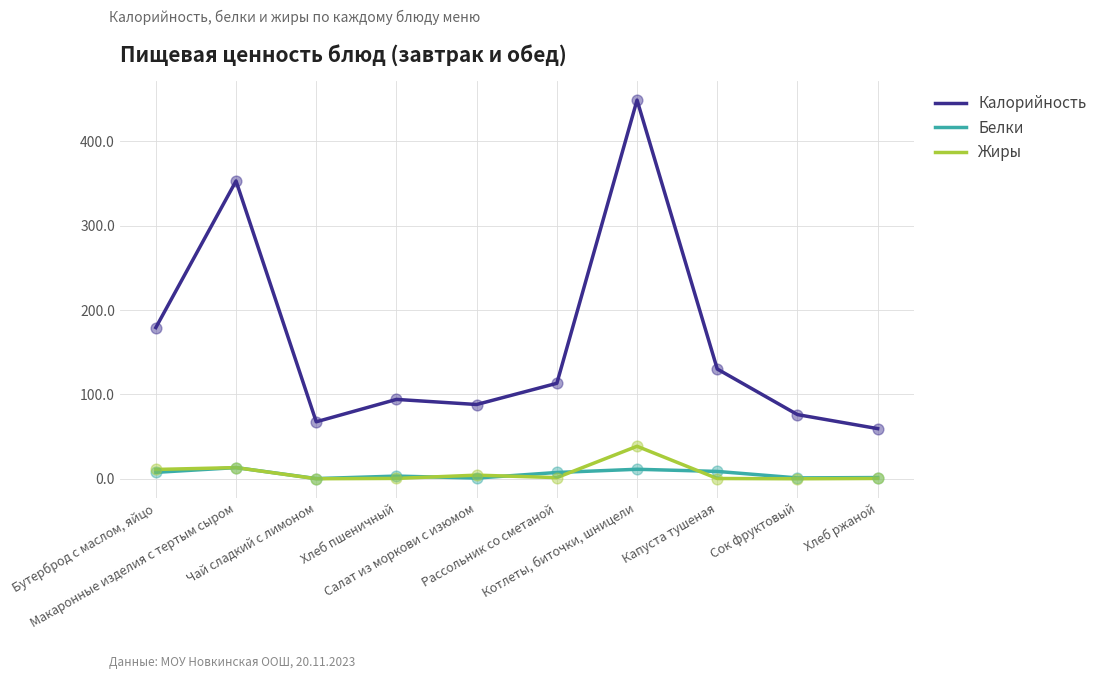

At which category is the sum across all series the highest?

Котлеты, биточки, шницели